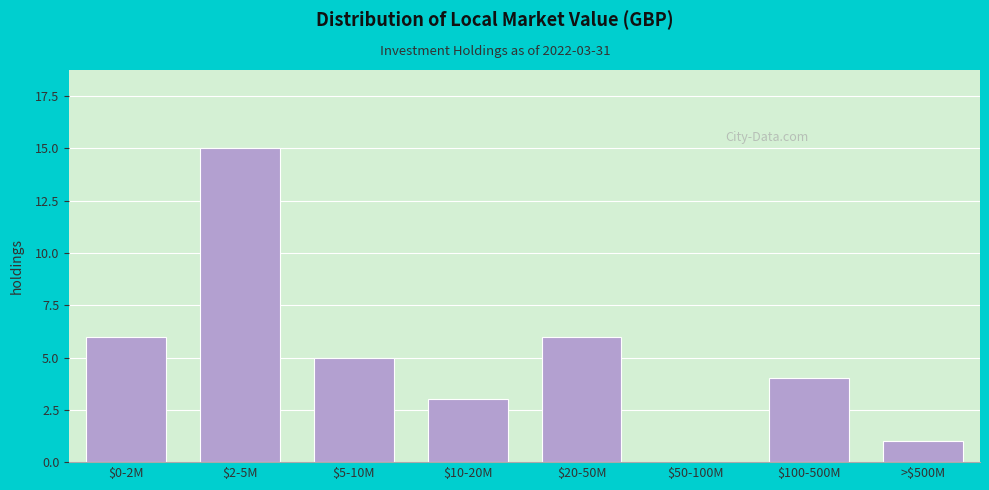

Which label corresponds to the largest value in the chart?

$2-5M